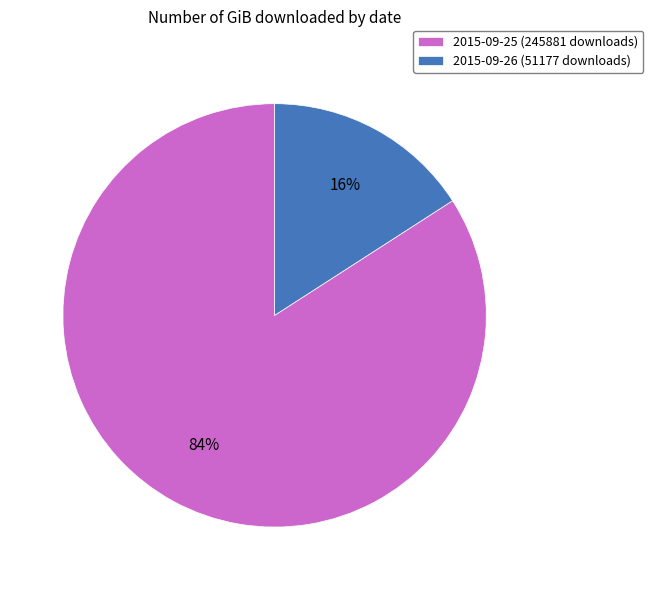

What is the largest slice in the pie chart?

2015-09-25 (245881 downloads)